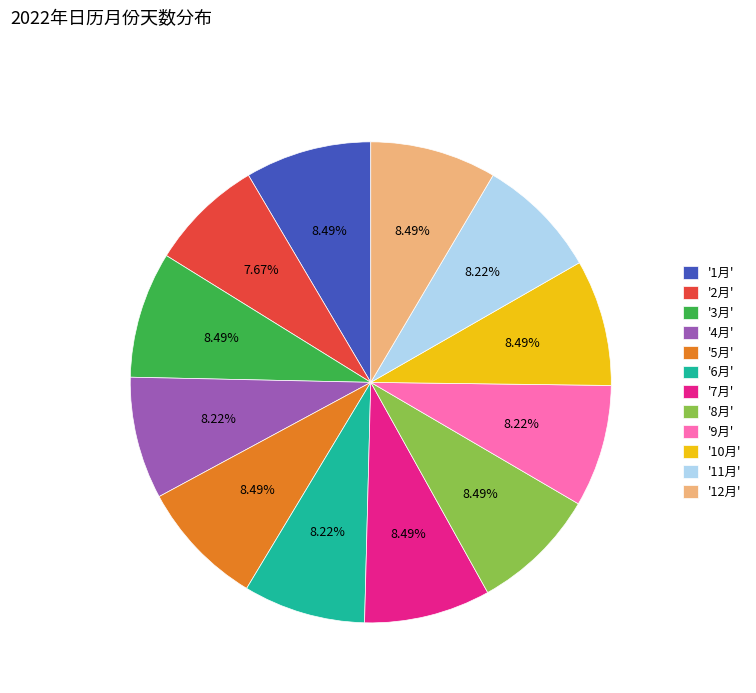

Count the number of slices in the pie.

12